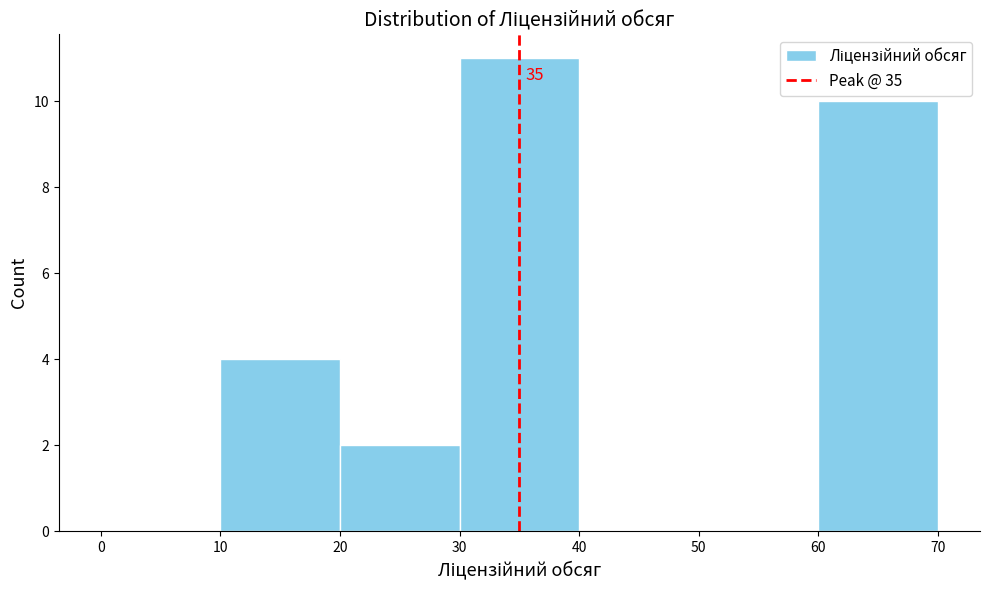

Which range on the x-axis has the tallest bar?

30 to 40